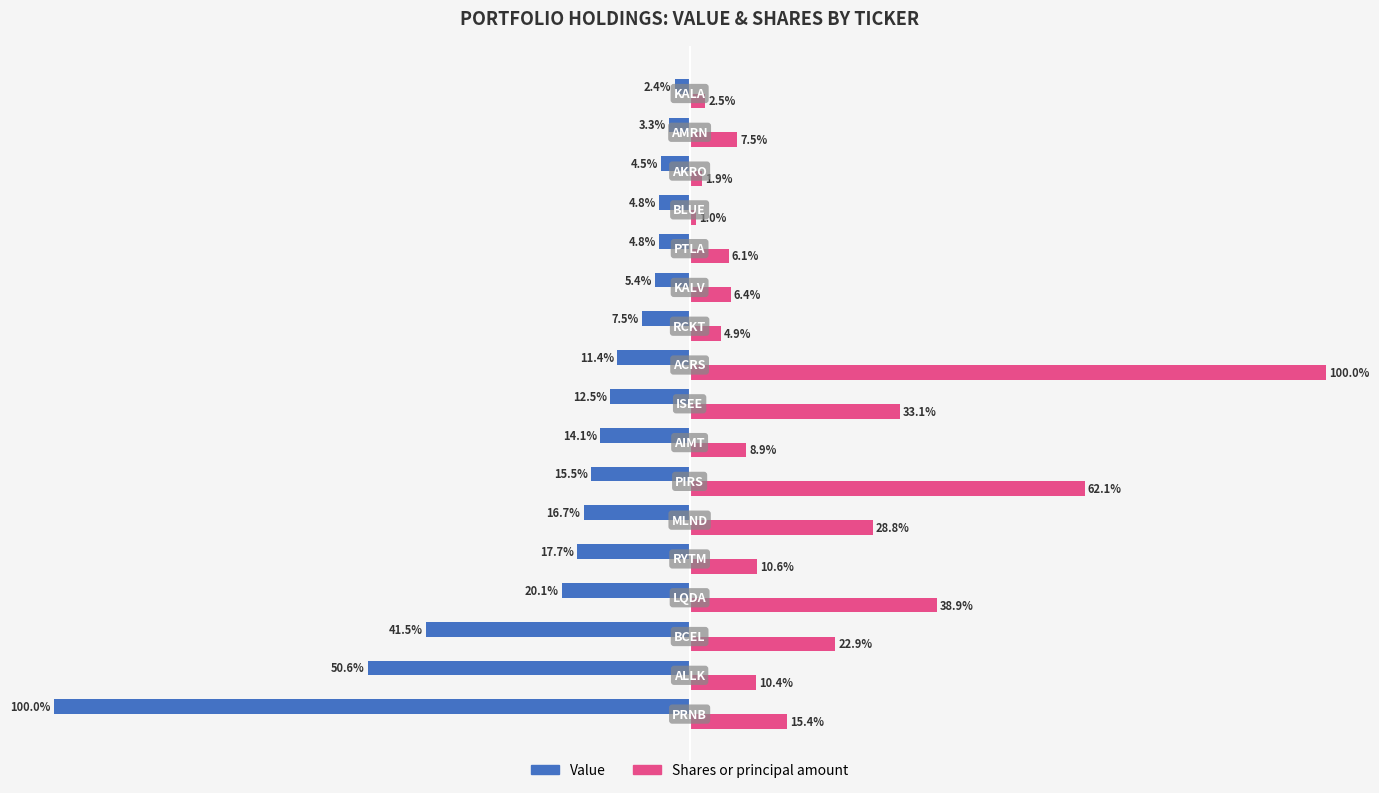

Rank the series by their average value, from highest to lowest.

Shares or principal amount, Value